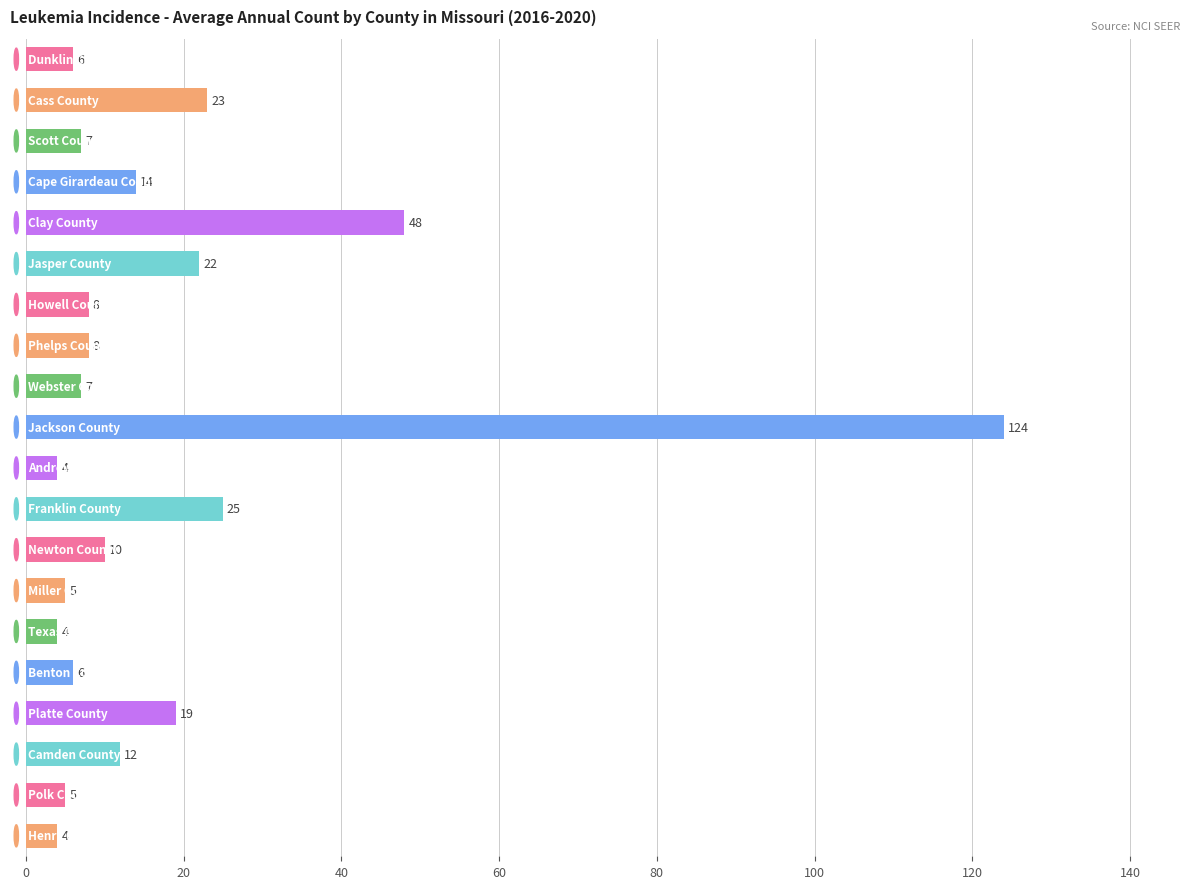

What is the difference between the maximum and minimum values?

120